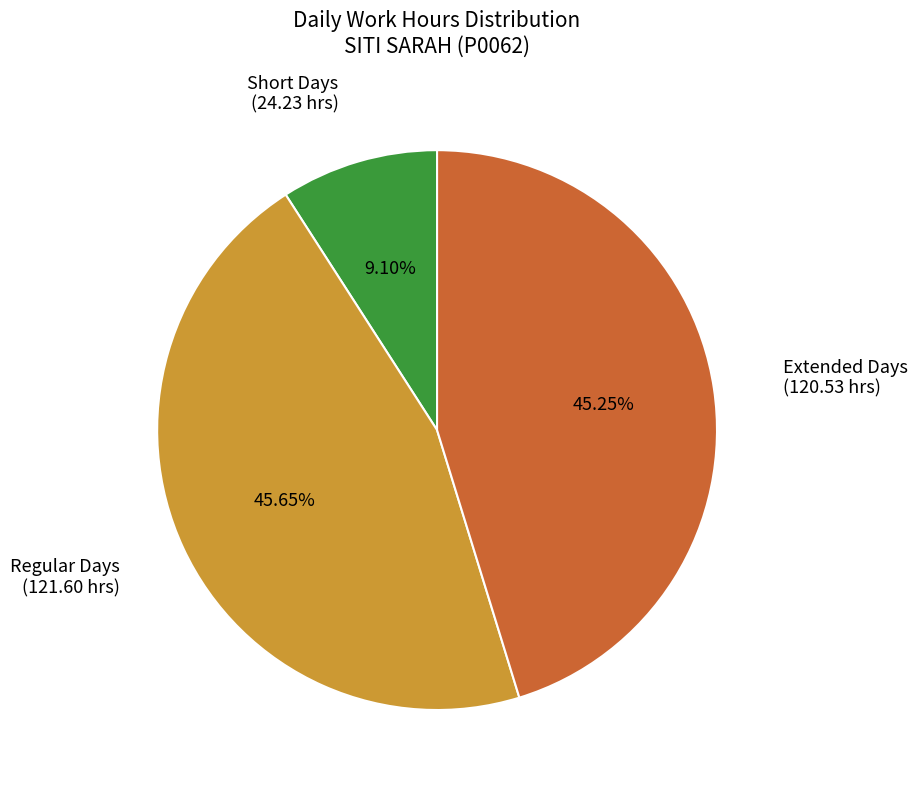

Is there a majority slice in this chart?

No